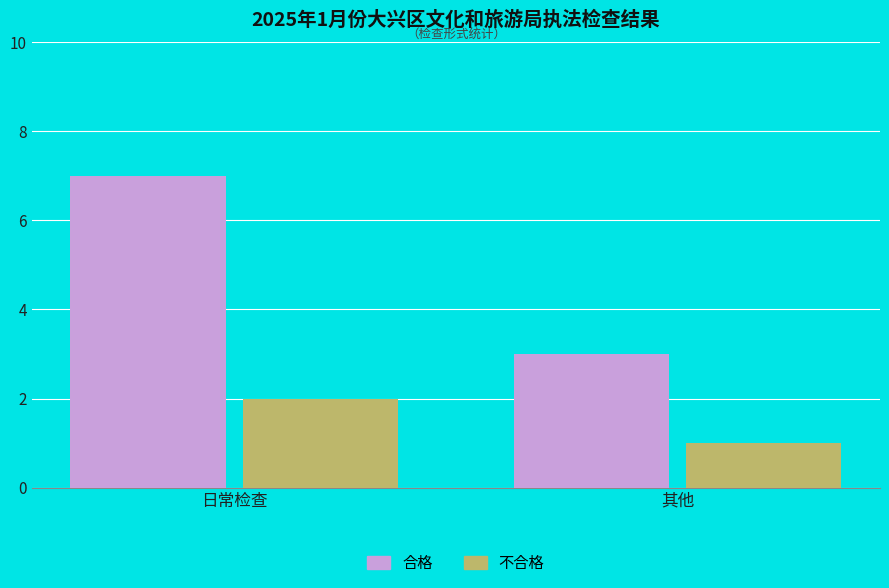

What is the minimum value shown in the chart?

1